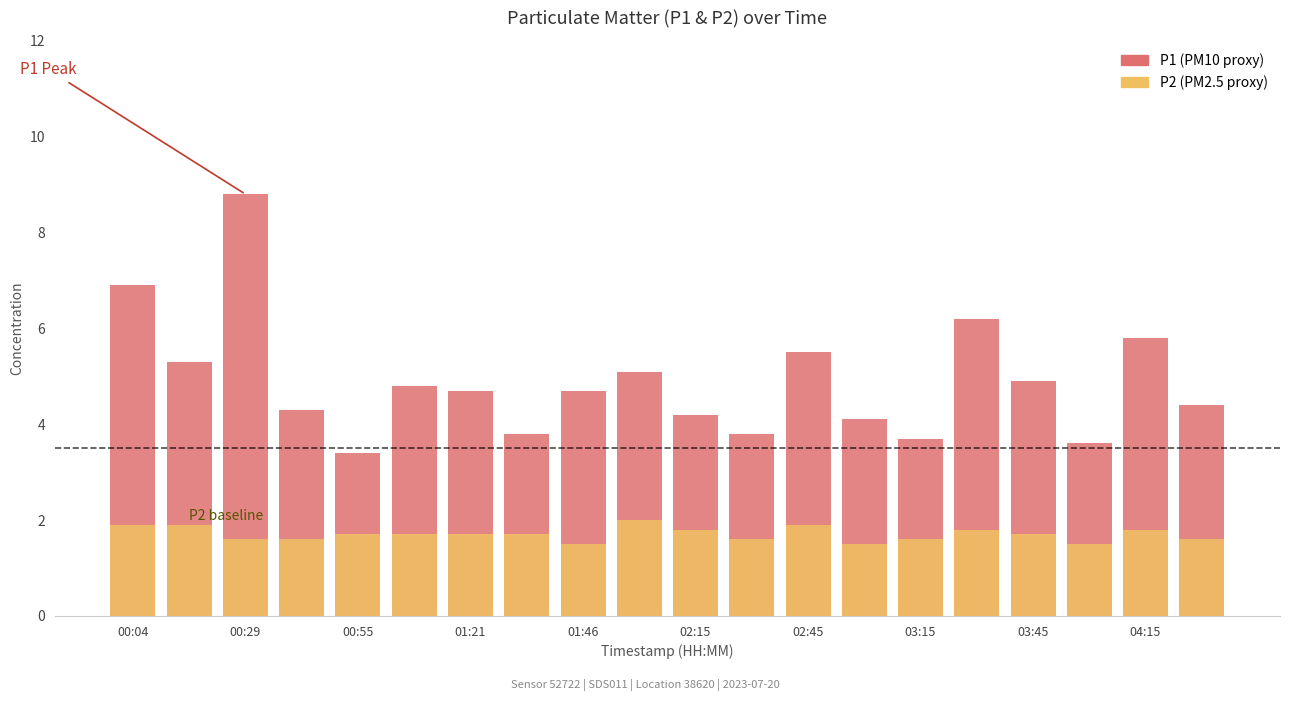

How many bars are there in each group?

2